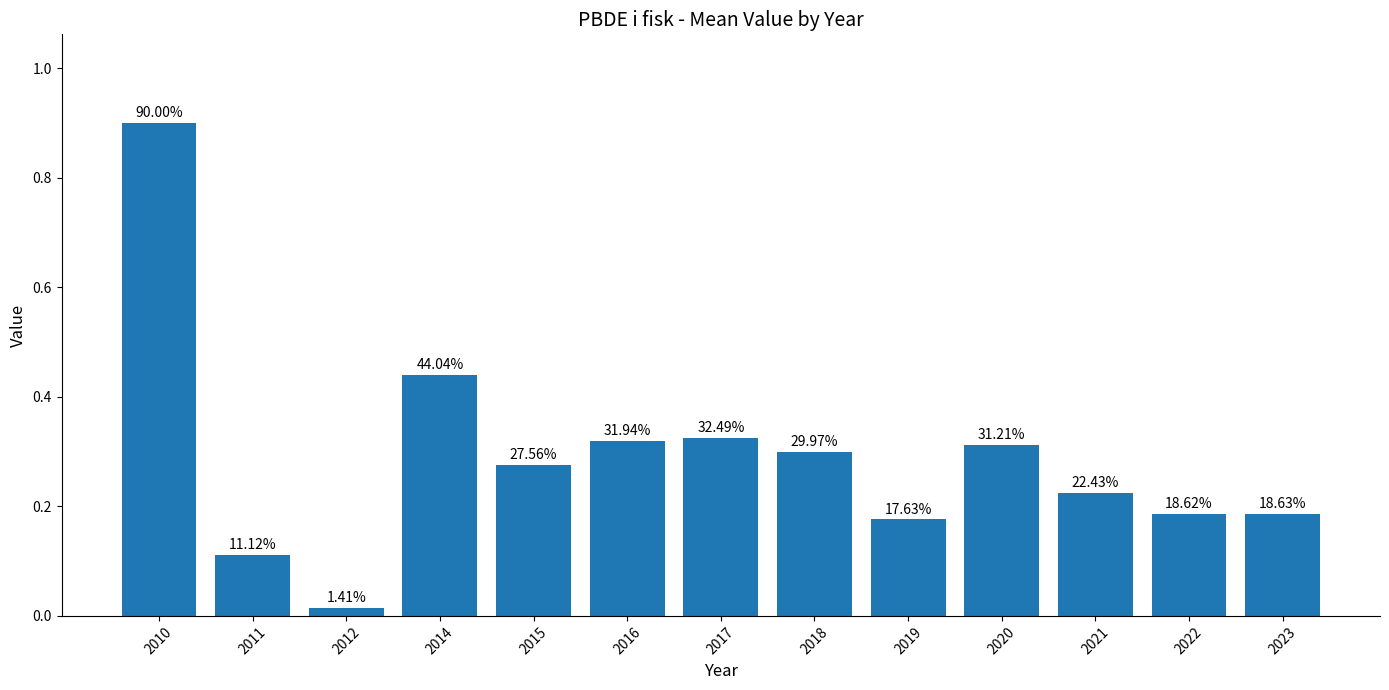

True or false: the data shows 0.1 at 2022.

False